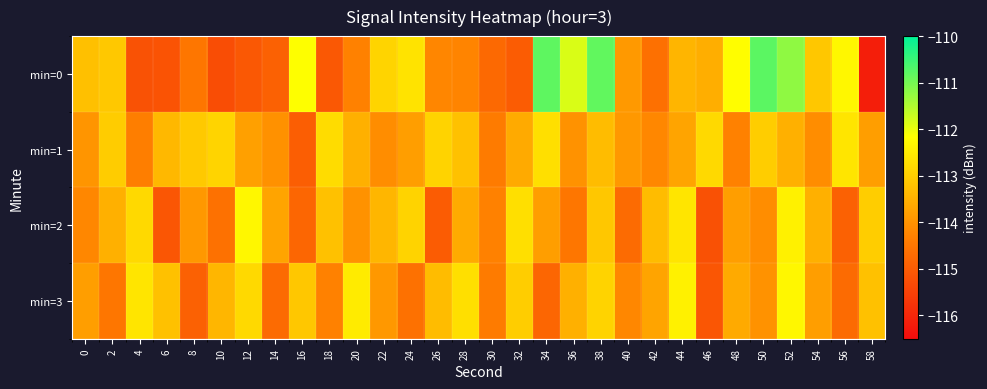

Which series has the widest spread of values?

min=0